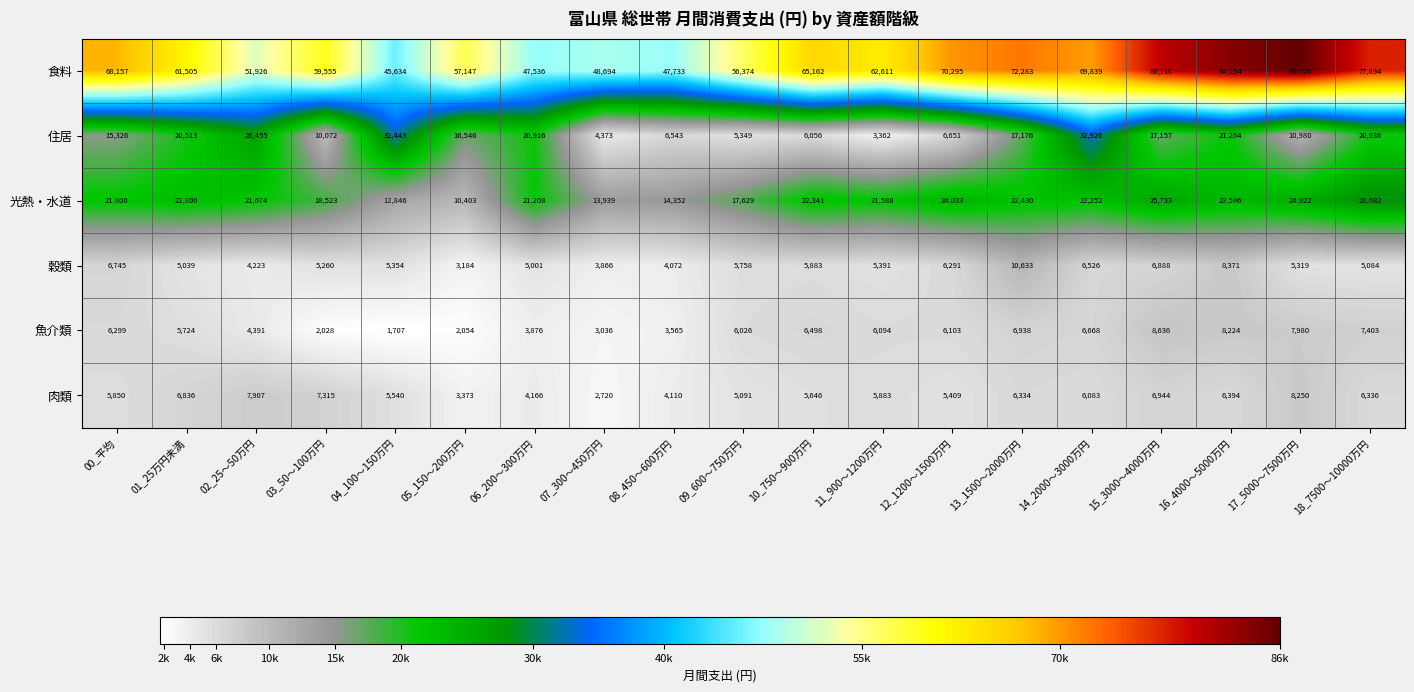

How many categories are shown in the chart?

19